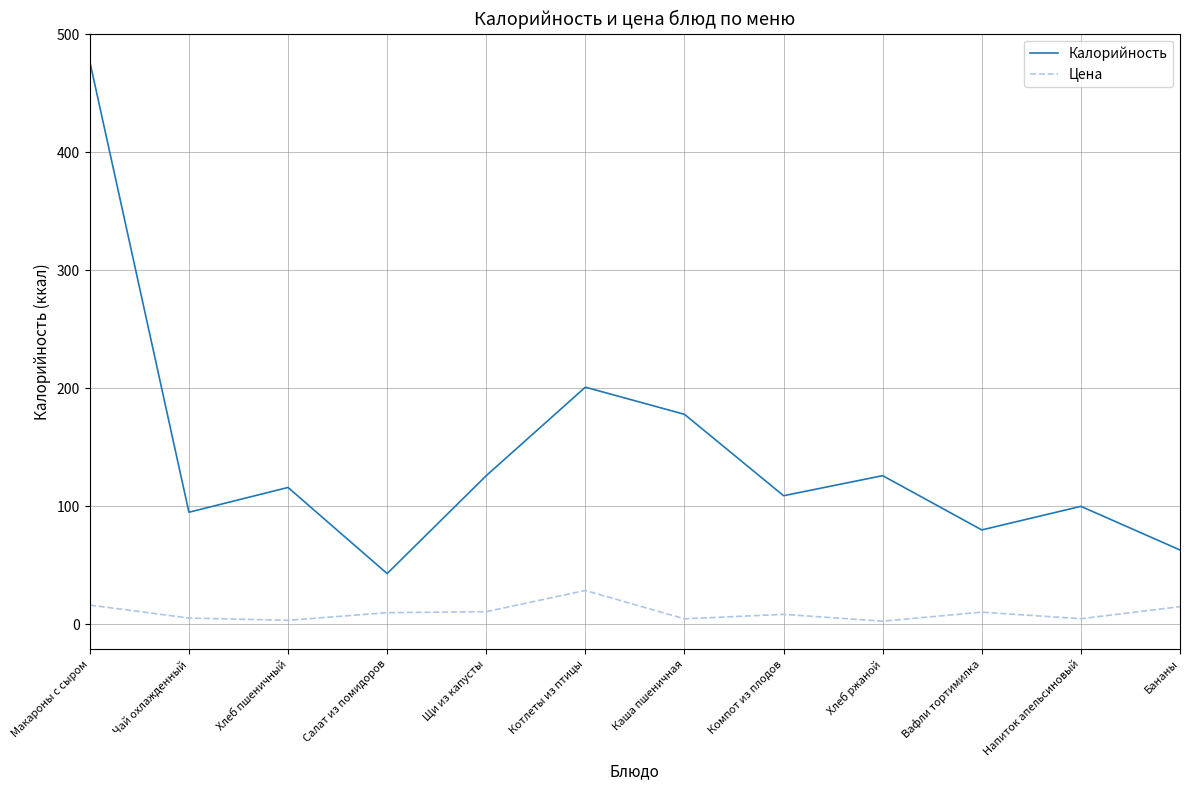

In Цена, how many points are lower than both neighbors (excluding endpoints)?

4